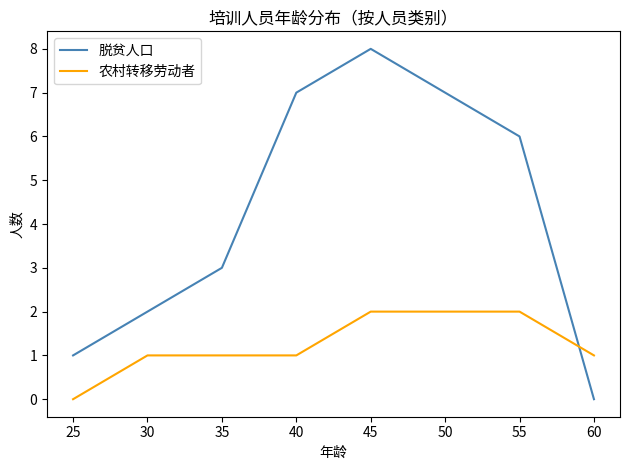

List the series in order of their peak value, lowest first.

农村转移劳动者, 脱贫人口